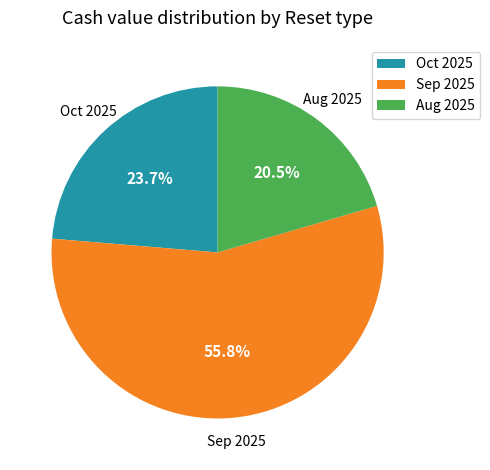

Rank the categories by value from highest to lowest.

Sep 2025, Oct 2025, Aug 2025